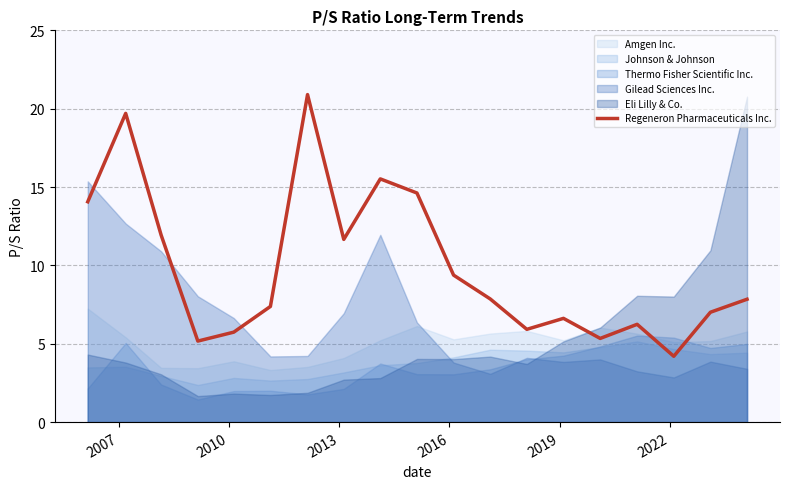

What is the highest value of the Regeneron Pharmaceuticals Inc. series?

20.9